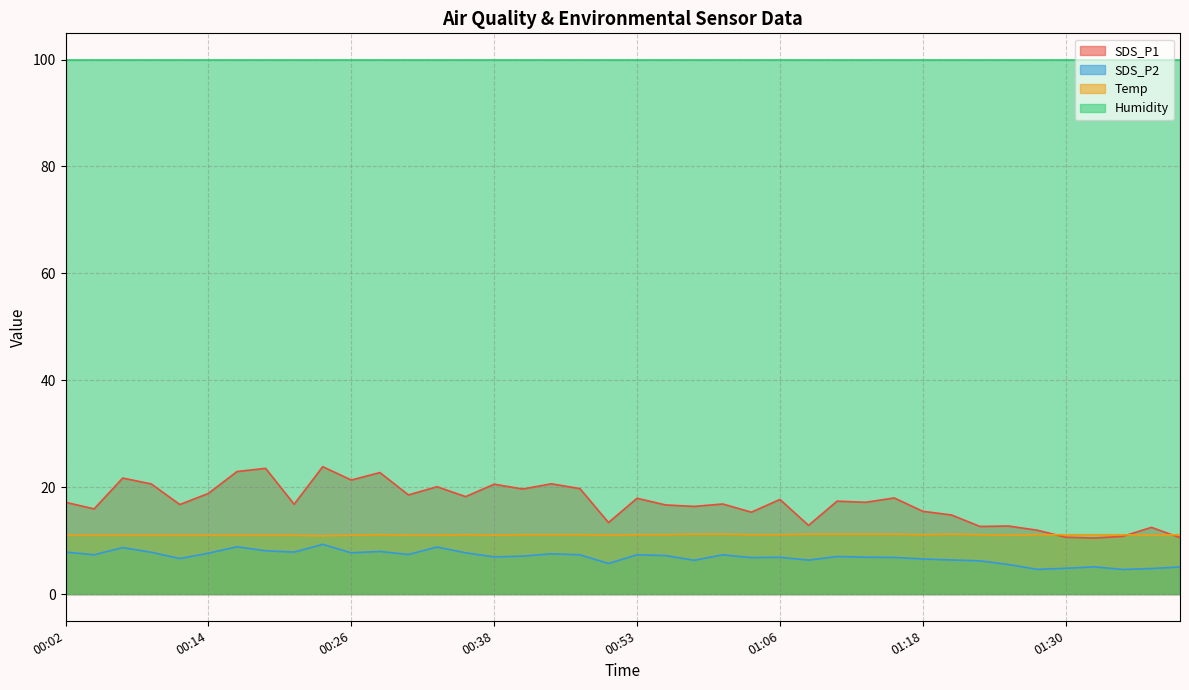

At which category does SDS_P2 reach its first local peak?

00:07